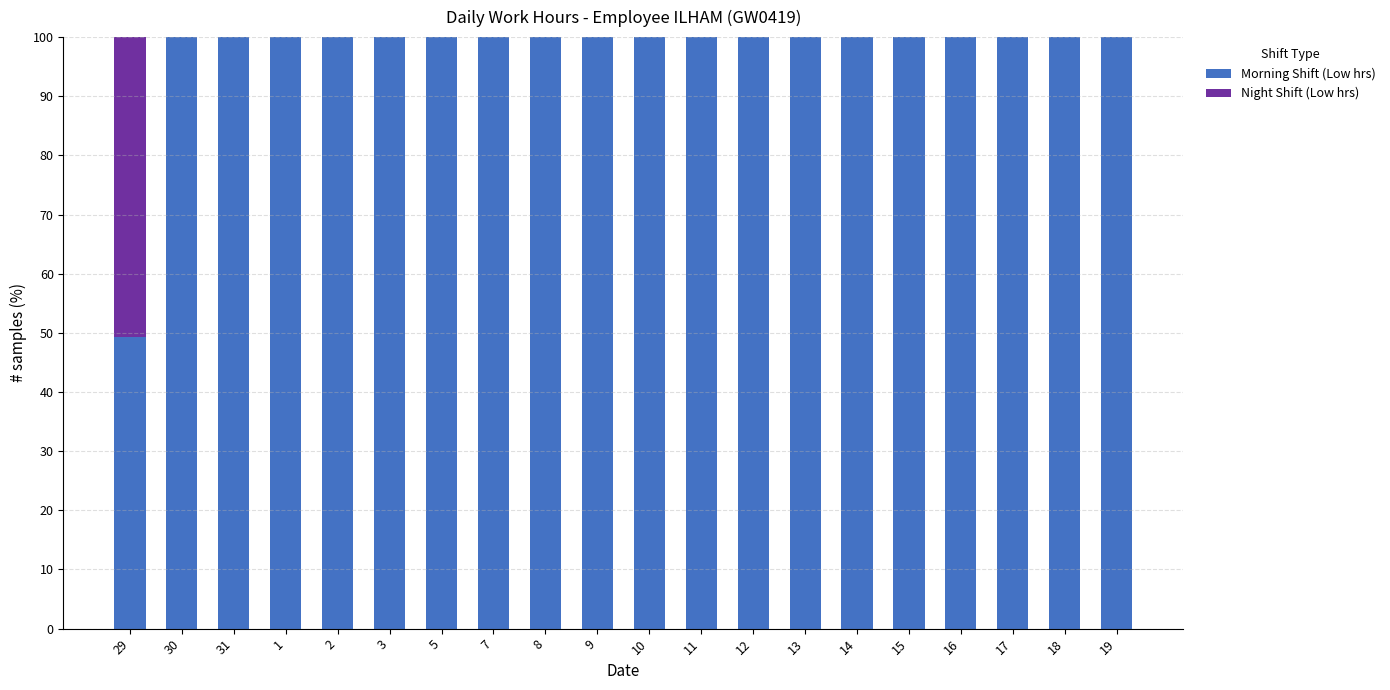

What is the total value across all series at 19?

100.0